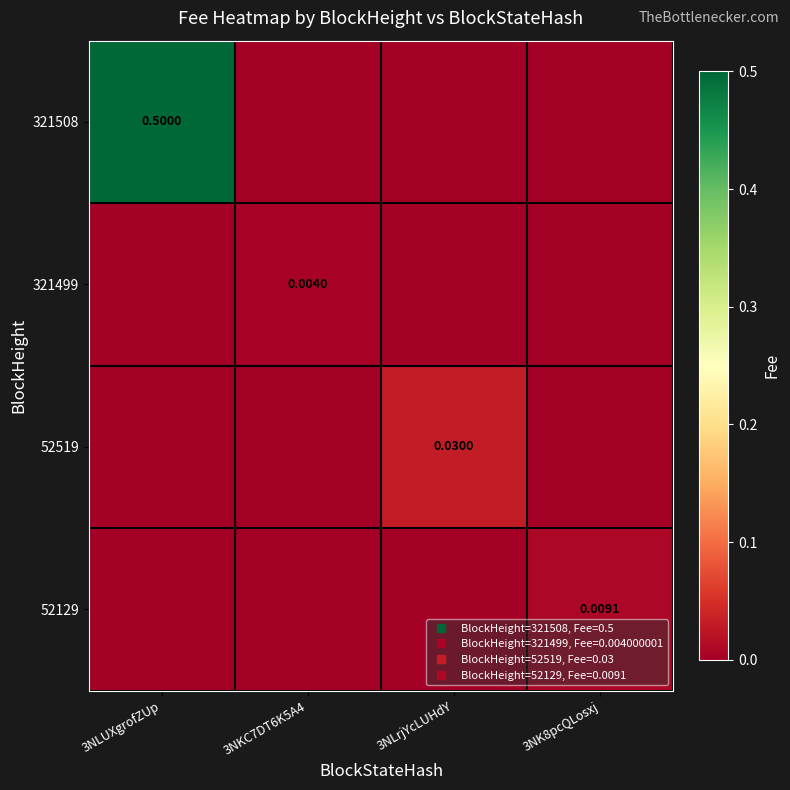

At 3NK8pcQLosxj, list the series in order from largest to smallest.

52129, 321508, 321499, 52519